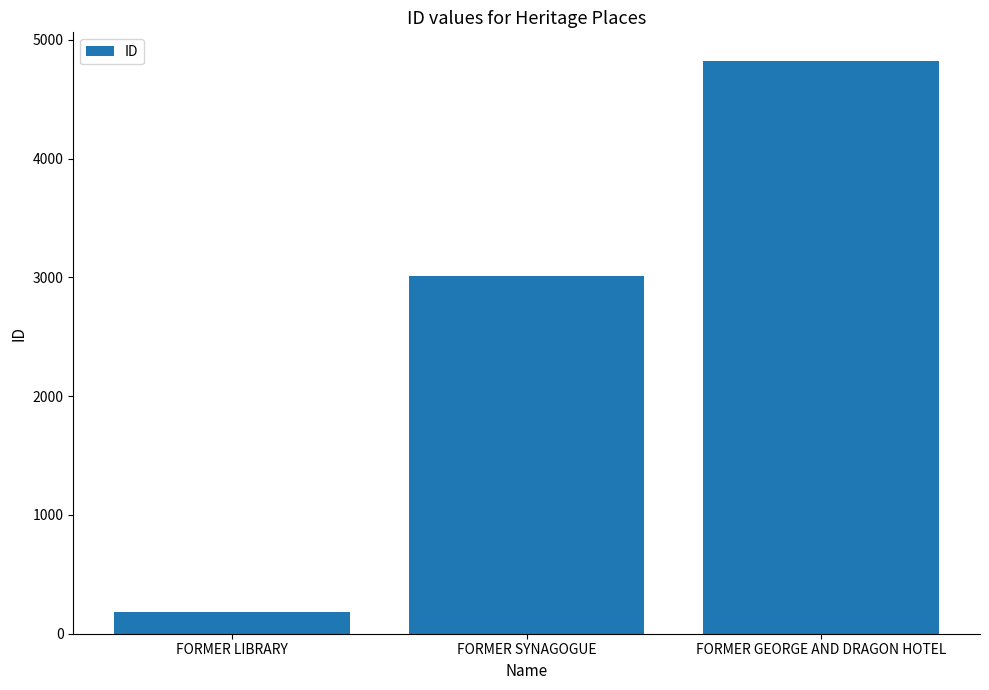

At which category does the chart reach its minimum across all series?

FORMER LIBRARY